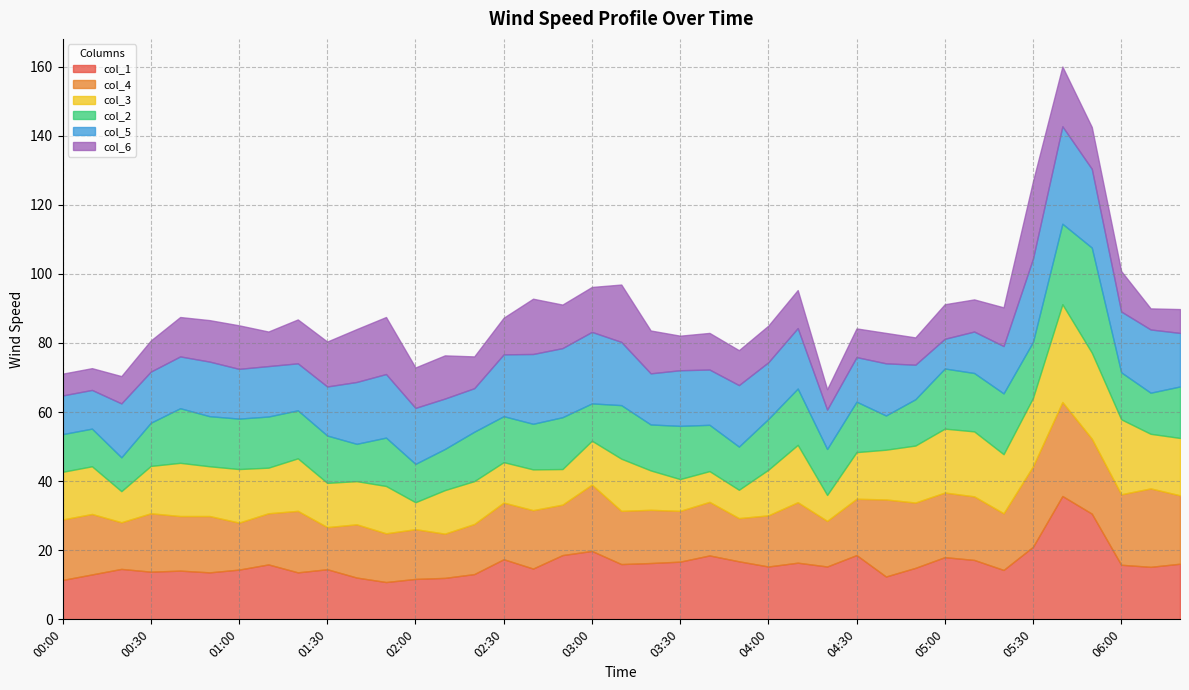

What is the total value across all series at 01:30?

80.4